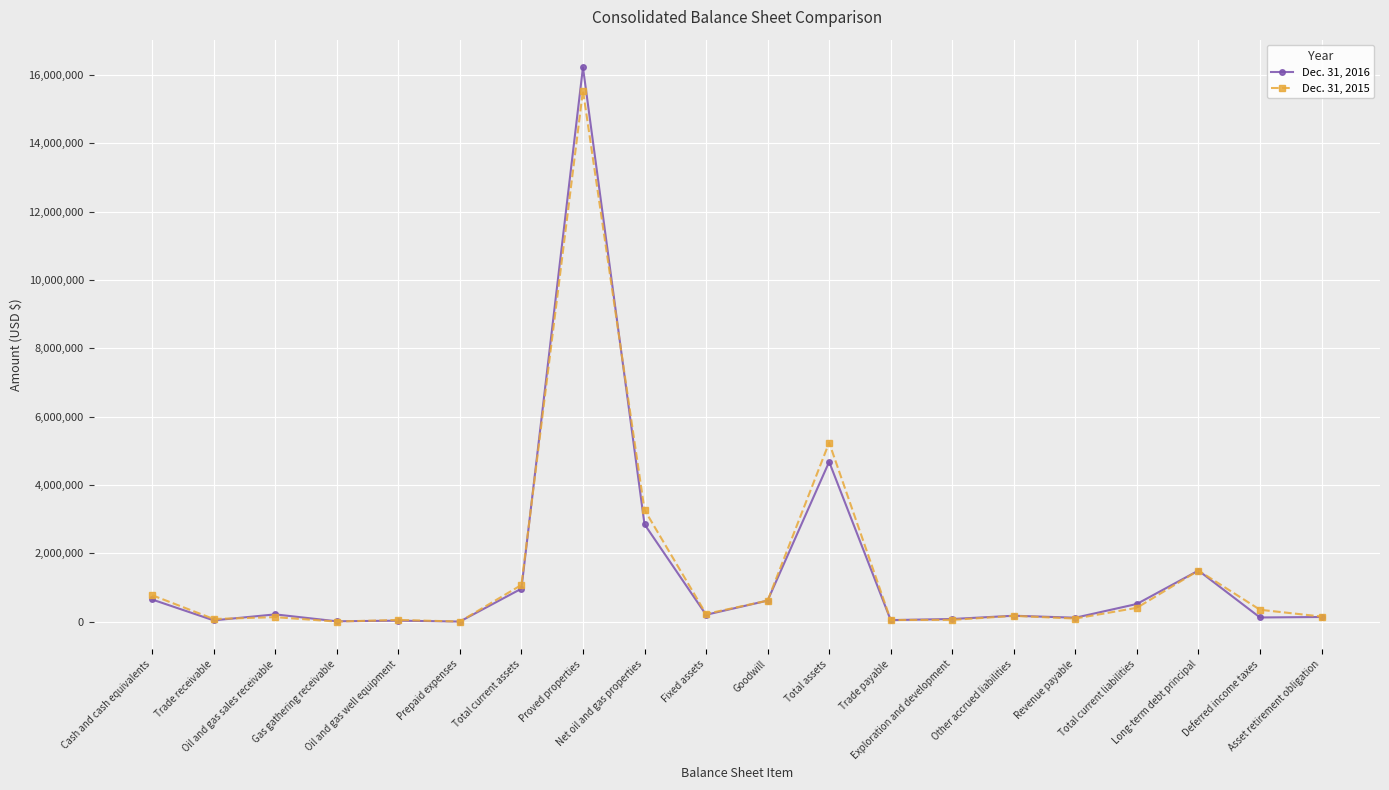

Rank the series at Fixed assets from lowest to highest value.

Dec. 31, 2016, Dec. 31, 2015